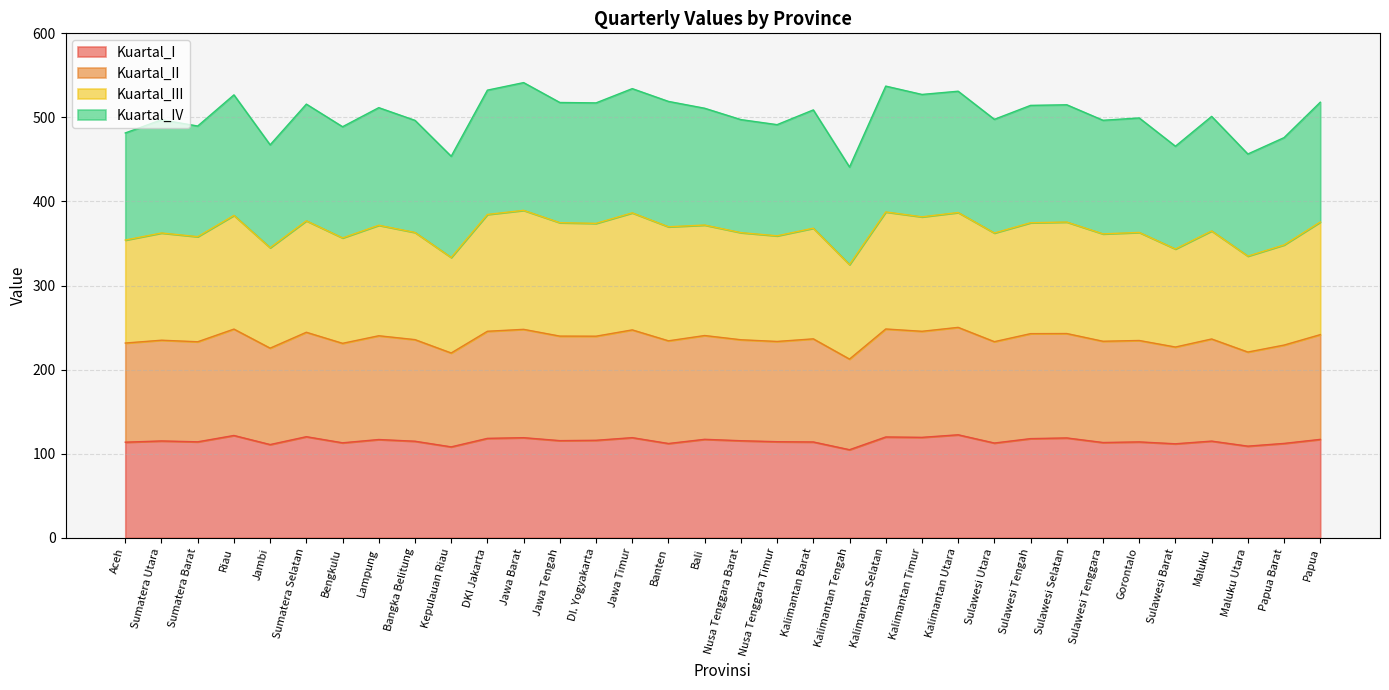

Reading left to right, what are all the values shown in this chart?

Kuartal_I: Aceh=113.7	Sumatera Utara=115.2	Sumatera Barat=114.2	Riau=121.7	Jambi=110.9	Sumatera Selatan=120.2	Bengkulu=113.0	Lampung=116.9	Bangka Belitung=114.8	Kepulauan Riau=108.2	DKI Jakarta=118.3	Jawa Barat=119.1	Jawa Tengah=115.6	DI. Yogyakarta=116.0	Jawa Timur=119.1	Banten=112.2	Bali=117.1	Nusa Tenggara Barat=115.5	Nusa Tenggara Timur=114.3	Kalimantan Barat=114.0	Kalimantan Tengah=104.8	Kalimantan Selatan=119.9	Kalimantan Timur=119.5	Kalimantan Utara=122.5	Sulawesi Utara=112.7	Sulawesi Tengah=118.0	Sulawesi Selatan=118.8	Sulawesi Tenggara=113.3	Gorontalo=114.0	Sulawesi Barat=111.8	Maluku=115.0	Maluku Utara=109.0	Papua Barat=112.2	Papua=117.0
Kuartal_II: Aceh=231.6	Sumatera Utara=235.0	Sumatera Barat=233.2	Riau=248.2	Jambi=225.6	Sumatera Selatan=244.4	Bengkulu=231.3	Lampung=240.3	Bangka Belitung=235.7	Kepulauan Riau=219.8	DKI Jakarta=245.6	Jawa Barat=247.9	Jawa Tengah=239.9	DI. Yogyakarta=239.8	Jawa Timur=247.3	Banten=234.3	Bali=240.6	Nusa Tenggara Barat=235.6	Nusa Tenggara Timur=233.5	Kalimantan Barat=236.6	Kalimantan Tengah=212.6	Kalimantan Selatan=248.4	Kalimantan Timur=245.6	Kalimantan Utara=250.3	Sulawesi Utara=233.3	Sulawesi Tengah=242.8	Sulawesi Selatan=242.9	Sulawesi Tenggara=233.8	Gorontalo=234.7	Sulawesi Barat=226.9	Maluku=236.5	Maluku Utara=220.9	Papua Barat=229.2	Papua=241.6
Kuartal_III: Aceh=354.1	Sumatera Utara=362.5	Sumatera Barat=358.2	Riau=383.5	Jambi=345.0	Sumatera Selatan=377.0	Bengkulu=356.7	Lampung=371.7	Bangka Belitung=363.2	Kepulauan Riau=333.4	DKI Jakarta=384.6	Jawa Barat=389.5	Jawa Tengah=374.8	DI. Yogyakarta=374.0	Jawa Timur=386.5	Banten=369.9	Bali=372.0	Nusa Tenggara Barat=363.0	Nusa Tenggara Timur=359.2	Kalimantan Barat=368.2	Kalimantan Tengah=325.0	Kalimantan Selatan=387.6	Kalimantan Timur=381.8	Kalimantan Utara=386.9	Sulawesi Utara=362.5	Sulawesi Tengah=374.7	Sulawesi Selatan=375.6	Sulawesi Tenggara=361.5	Gorontalo=363.2	Sulawesi Barat=343.5	Maluku=365.0	Maluku Utara=335.0	Papua Barat=348.3	Papua=375.6
Kuartal_IV: Aceh=481.5	Sumatera Utara=497.2	Sumatera Barat=489.8	Riau=526.8	Jambi=467.4	Sumatera Selatan=515.8	Bengkulu=488.9	Lampung=511.6	Bangka Belitung=496.5	Kepulauan Riau=453.8	DKI Jakarta=532.4	Jawa Barat=541.4	Jawa Tengah=517.8	DI. Yogyakarta=517.3	Jawa Timur=534.2	Banten=519.0	Bali=510.9	Nusa Tenggara Barat=497.4	Nusa Tenggara Timur=491.4	Kalimantan Barat=508.9	Kalimantan Tengah=441.0	Kalimantan Selatan=537.2	Kalimantan Timur=527.3	Kalimantan Utara=531.1	Sulawesi Utara=497.7	Sulawesi Tengah=514.3	Sulawesi Selatan=515.0	Sulawesi Tenggara=496.6	Gorontalo=499.4	Sulawesi Barat=465.7	Maluku=501.2	Maluku Utara=456.5	Papua Barat=476.0	Papua=518.1